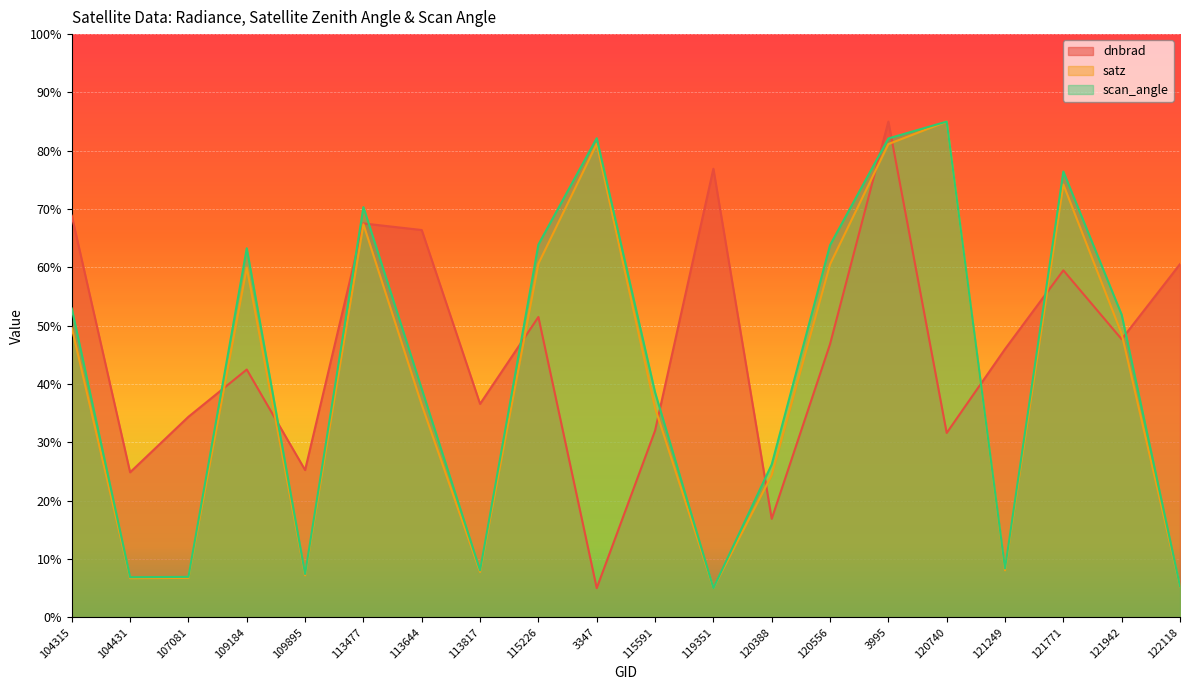

What is the sum of all satz values?

811.8